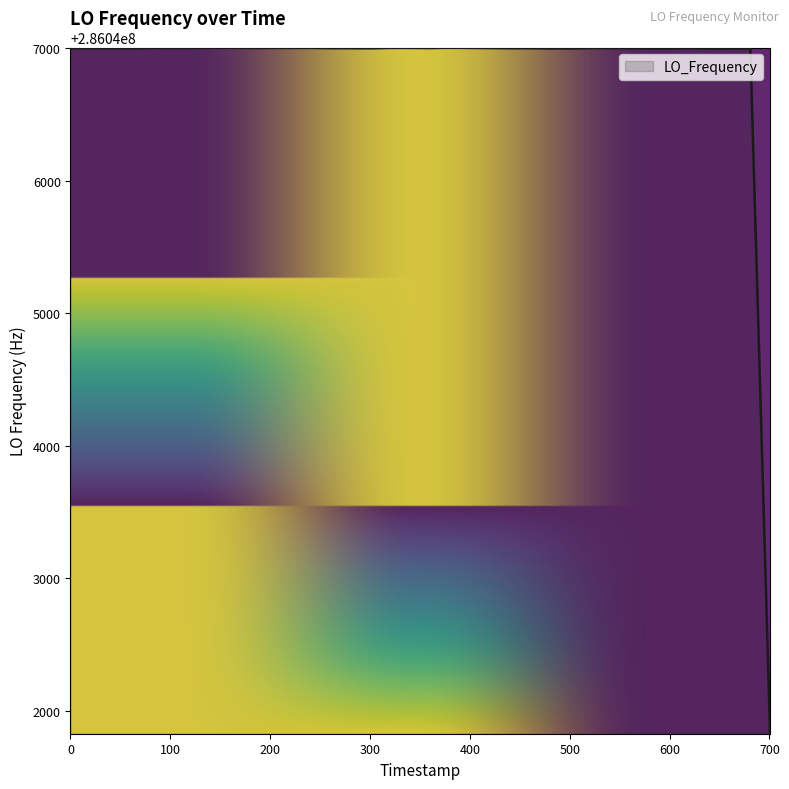

What is the difference between the maximum and minimum values?

5178.7